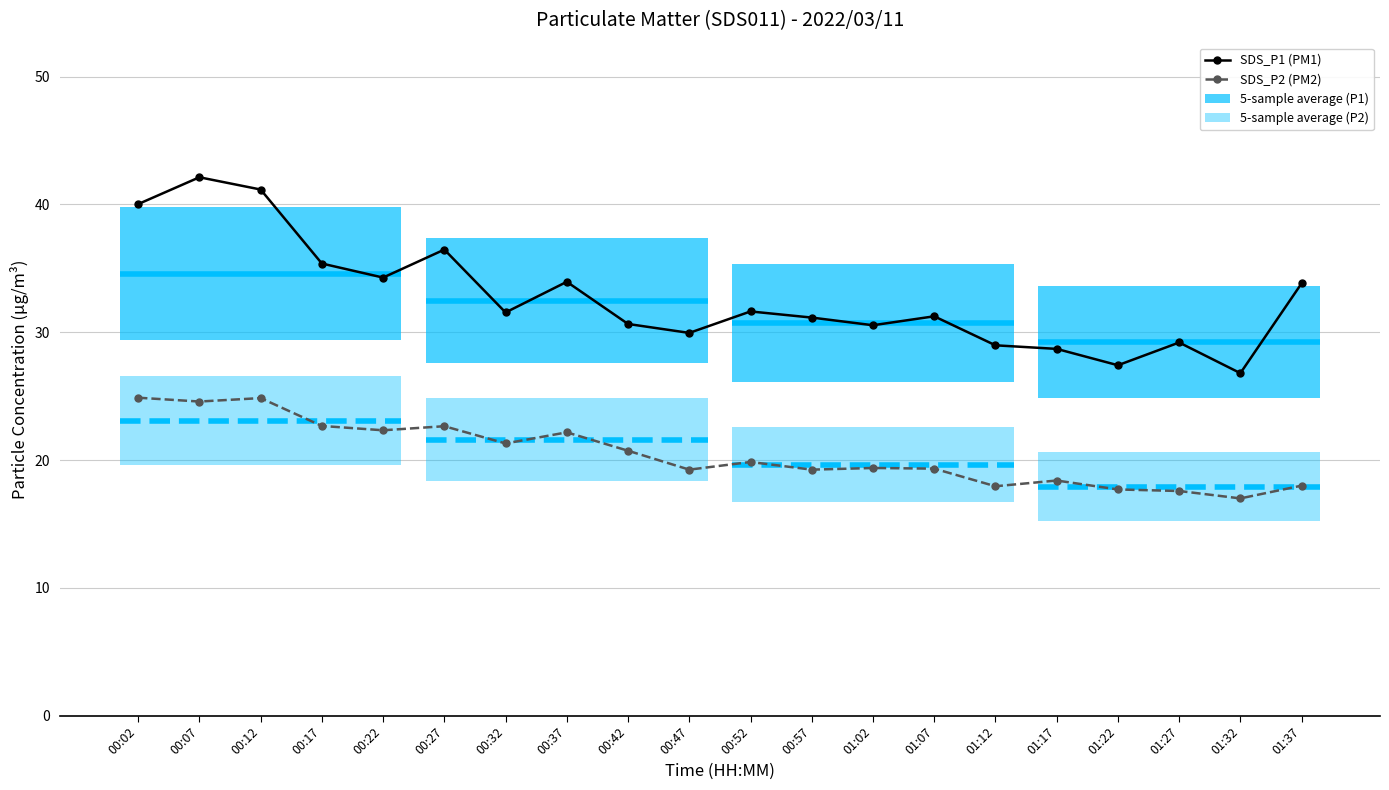

What is the minimum value for SDS_P1 (PM1)?

26.8